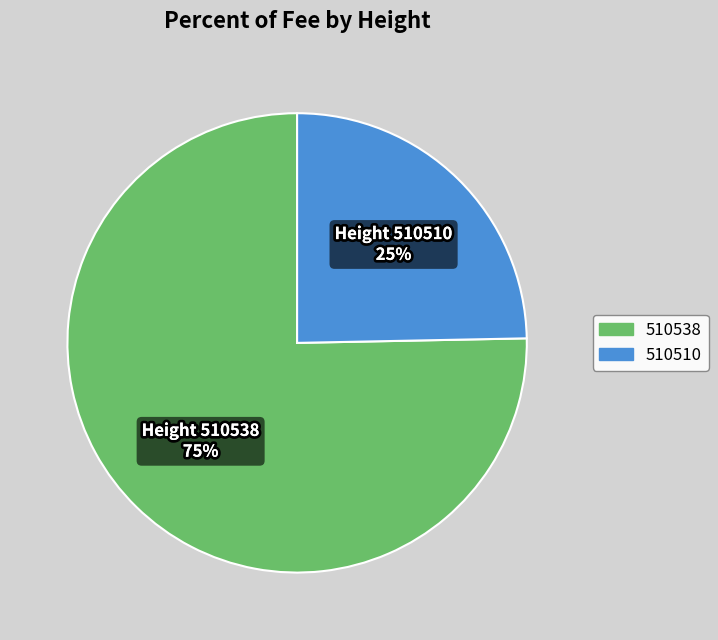

To the nearest percent, what is the average slice percentage?

50%